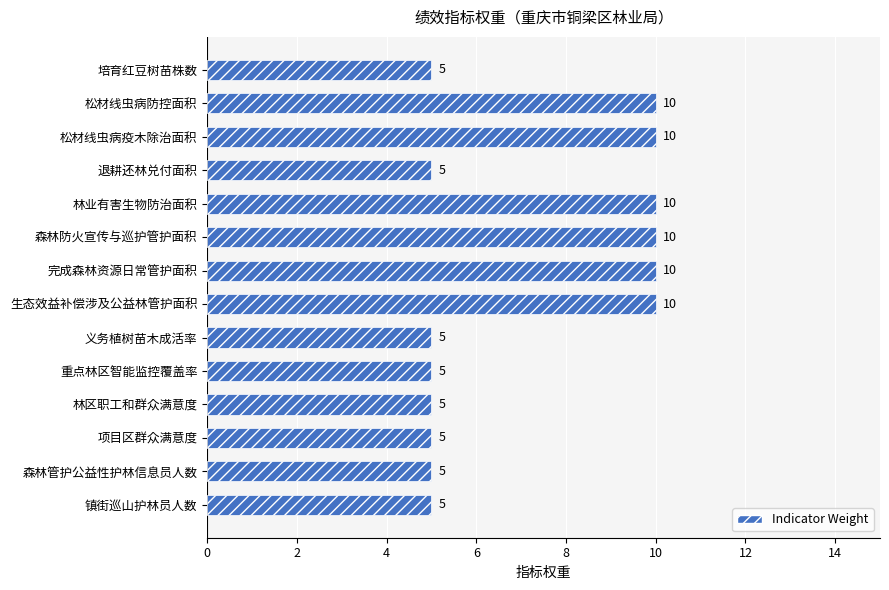

Count the values in the range 5 to 10.

14